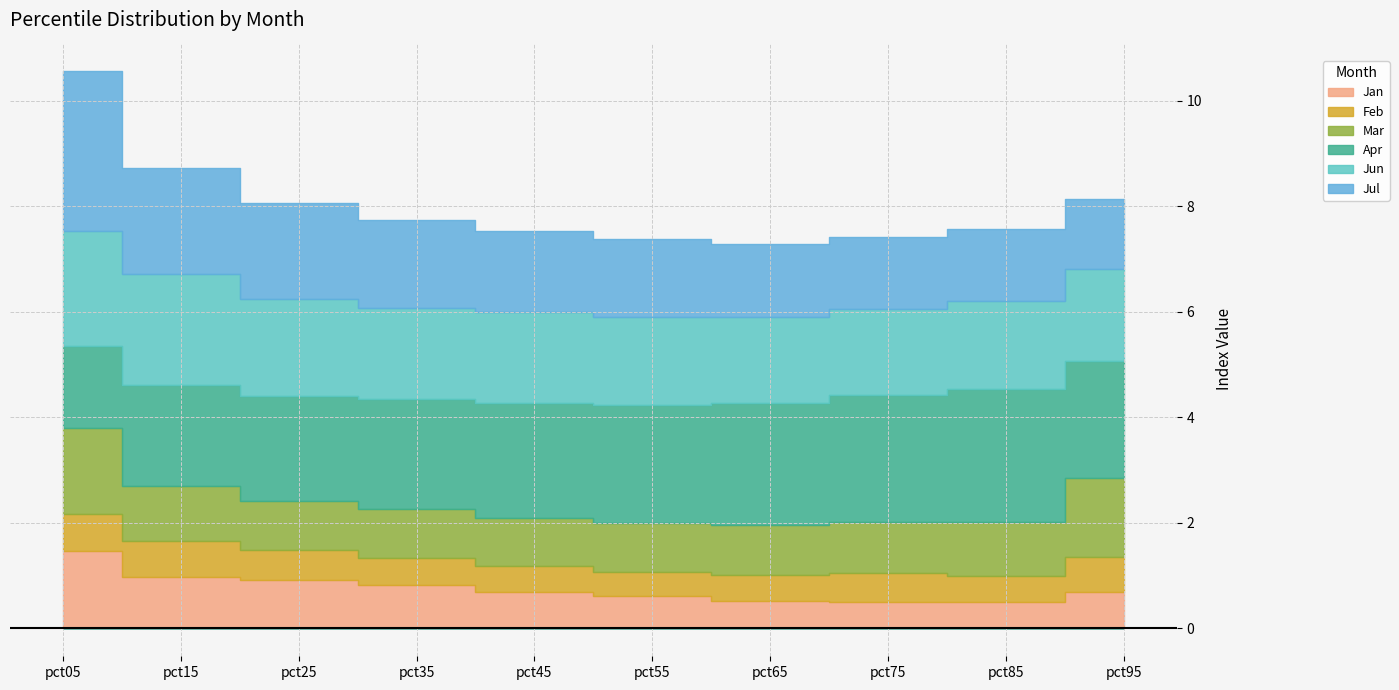

What are all the series names shown in the legend?

Jan, Feb, Mar, Apr, Jun, Jul